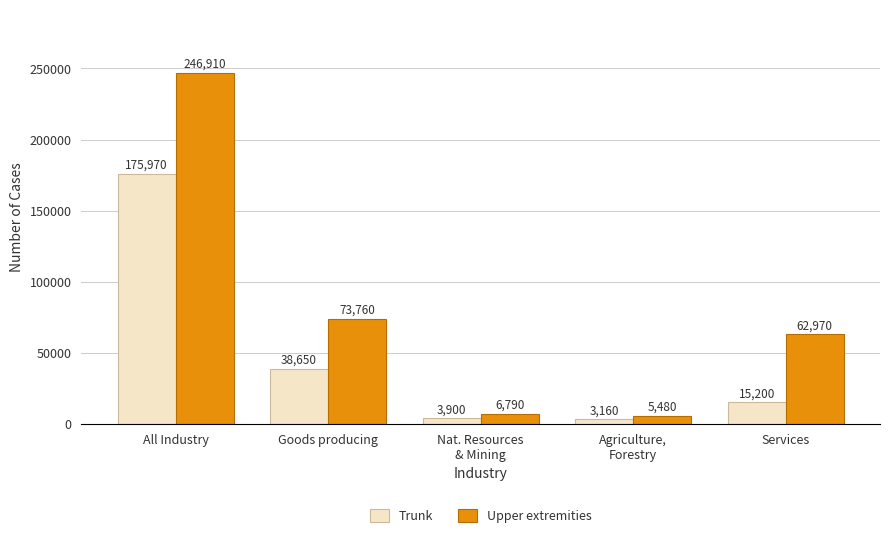

The Trunk series shows 3160 at Agriculture,
Forestry. True or false?

True